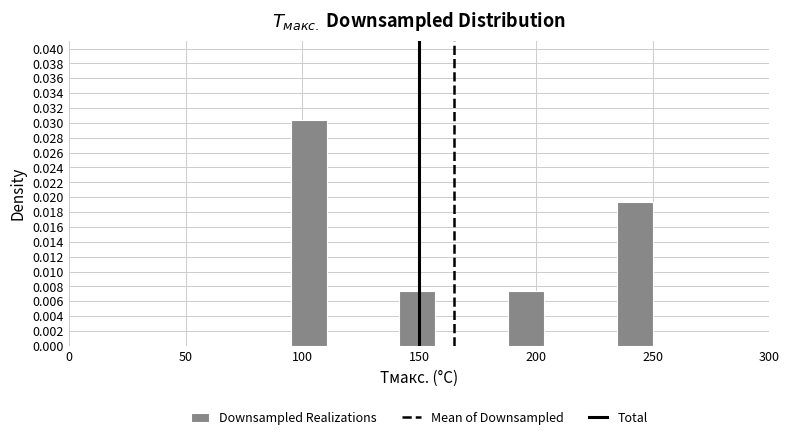

Read against the x-axis, roughly where is the centre of the tallest bar?

105